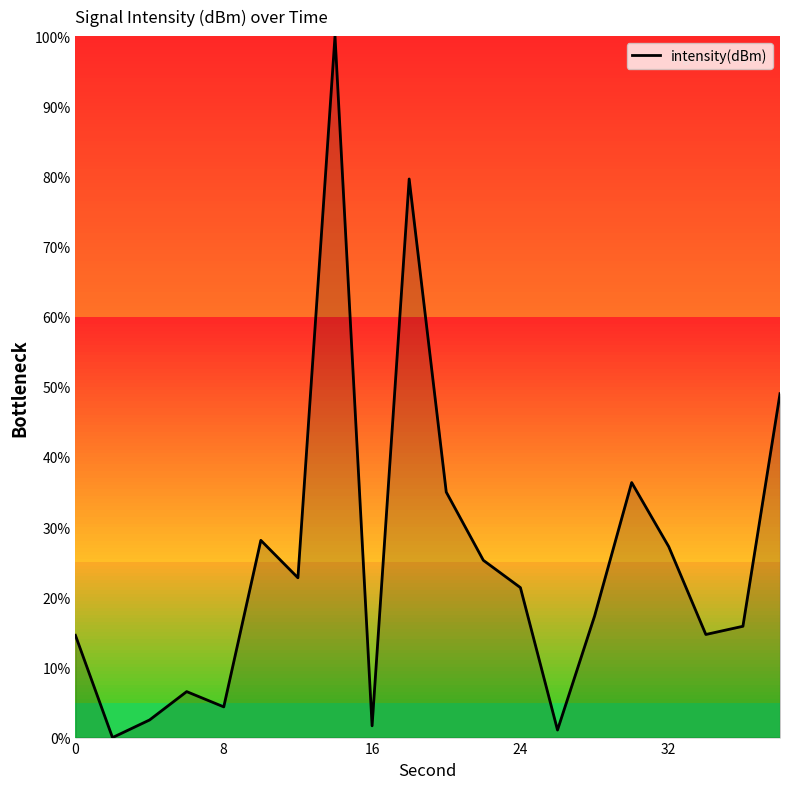

What is the difference between the maximum and minimum values?

100.0